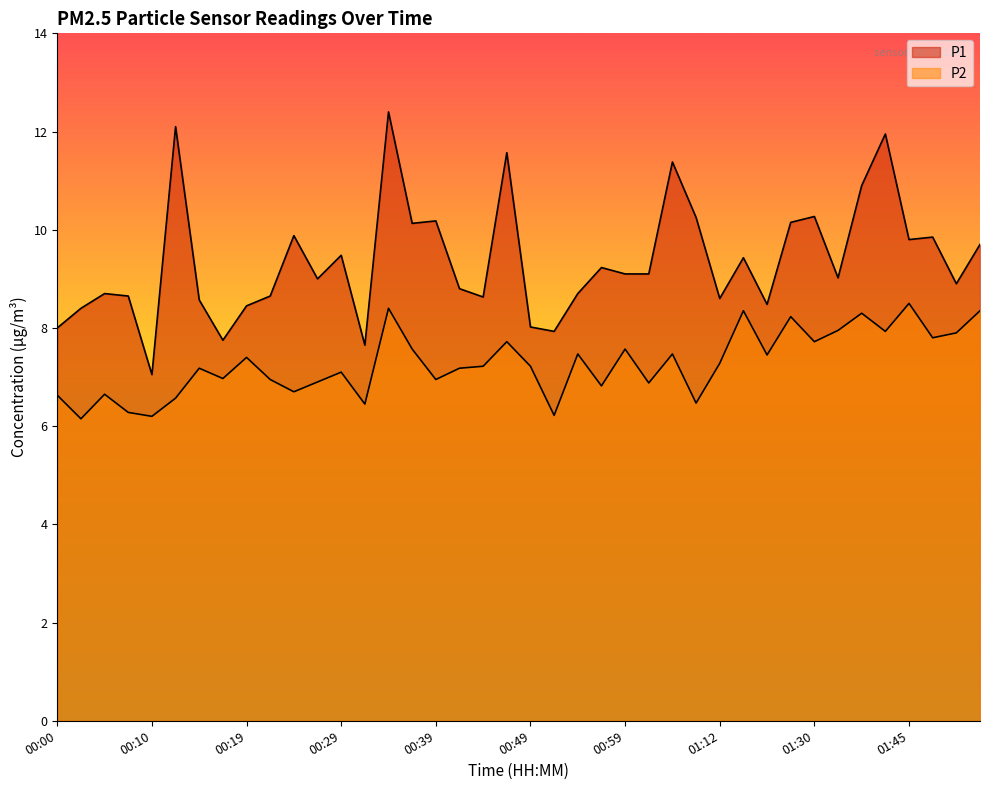

Which series has the largest range (max minus min)?

P1